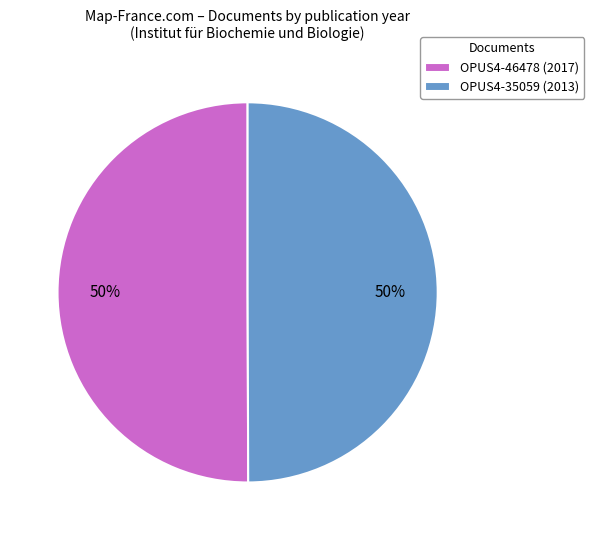

To the nearest percent, what portion does OPUS4-46478 (2017) represent?

50%